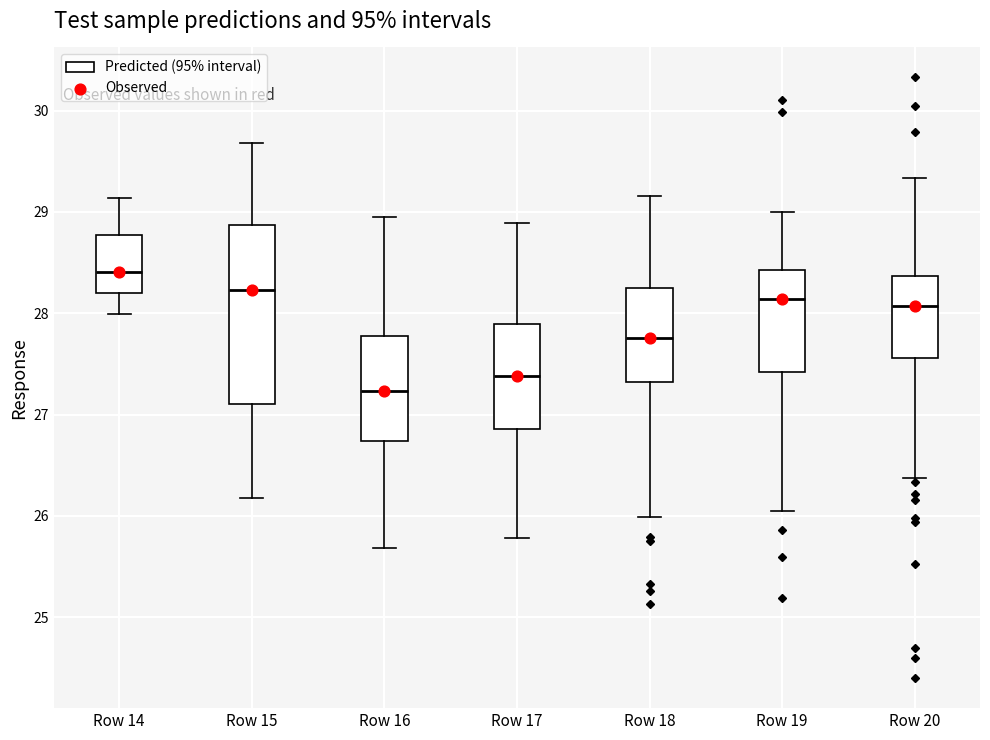

Reading left to right, read every box against the y-axis: the position of its median line, the range the box covers, and the ends of its whiskers. The values are not printed on the chart, so give them approximately, as read against the axis.

Row 14: median 28.4, box 28.2 to 28.8, whiskers 28.0 to 29.1
Row 15: median 28.2, box 27.1 to 28.9, whiskers 26.2 to 29.7
Row 16: median 27.2, box 26.7 to 27.8, whiskers 25.7 to 29.0
Row 17: median 27.4, box 26.9 to 27.9, whiskers 25.8 to 28.9
Row 18: median 27.8, box 27.3 to 28.3, whiskers 26.0 to 29.2
Row 19: median 28.1, box 27.4 to 28.4, whiskers 26.0 to 29.0
Row 20: median 28.1, box 27.6 to 28.4, whiskers 26.4 to 29.3